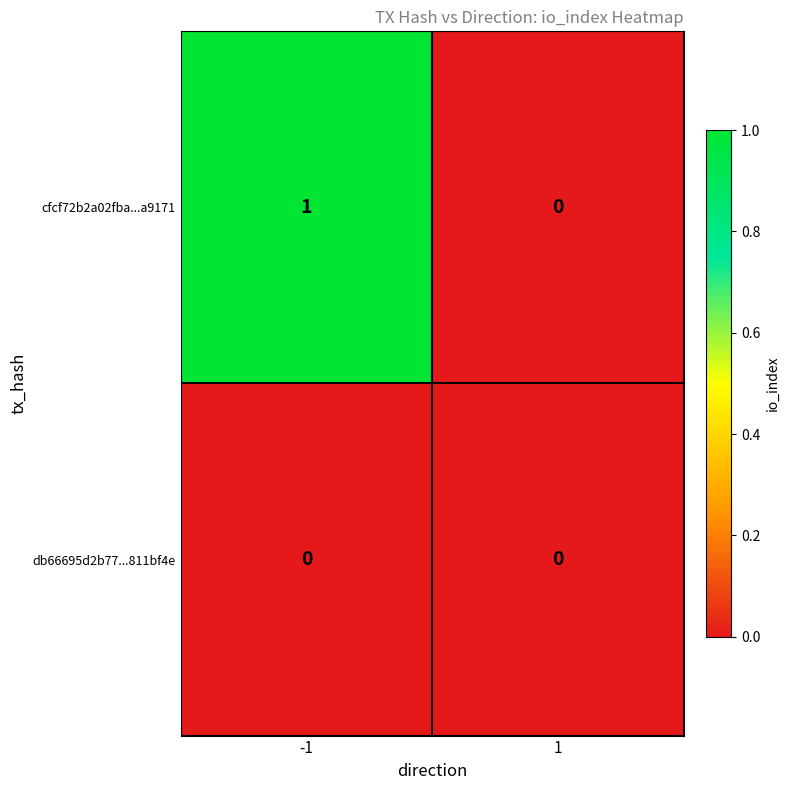

Rank the categories by cfcf72b2a02fba...a9171 value from lowest to highest.

1, -1